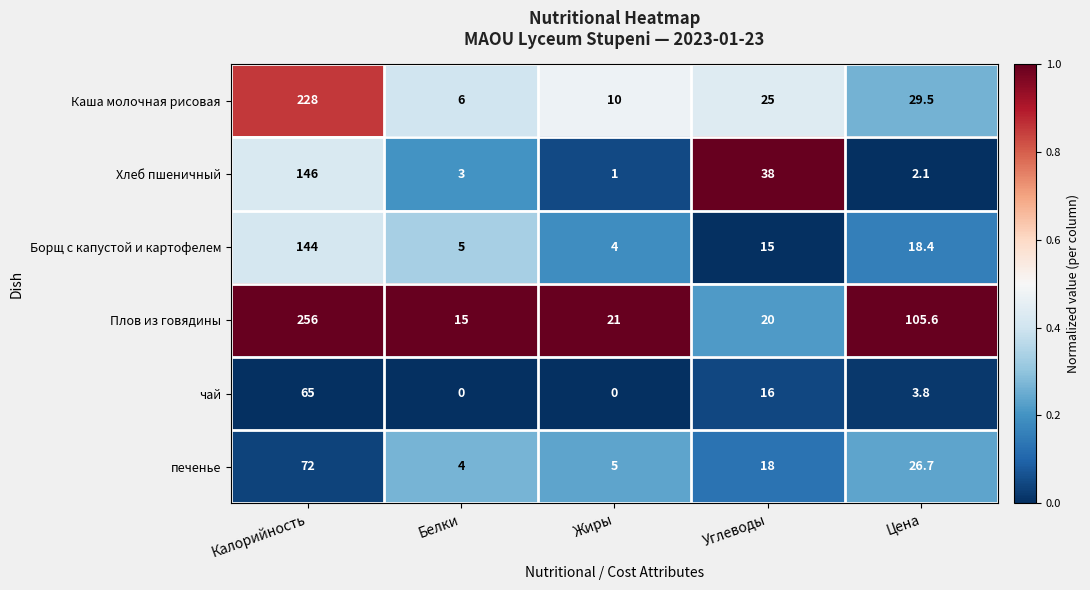

How many data points does each series have?

5